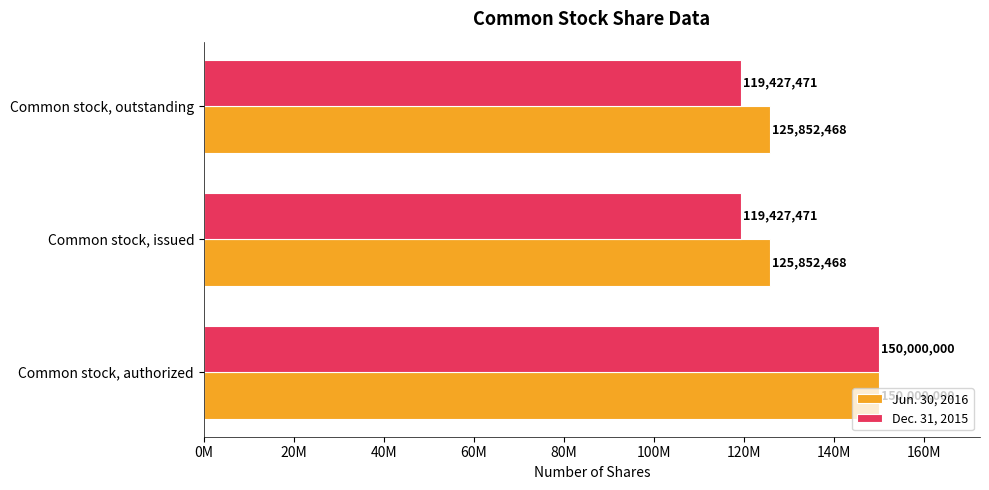

What are all the series names shown in the legend?

Jun. 30, 2016, Dec. 31, 2015